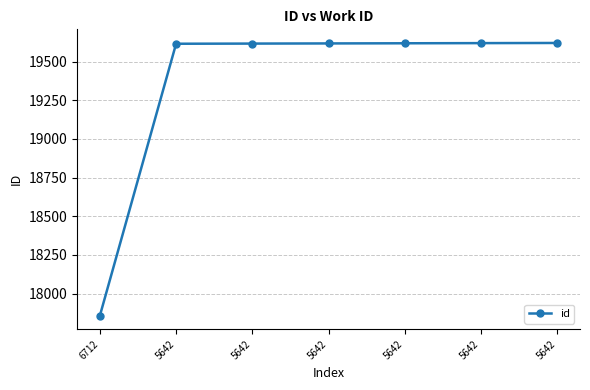

What is the value of the 5th point from the left?

19615